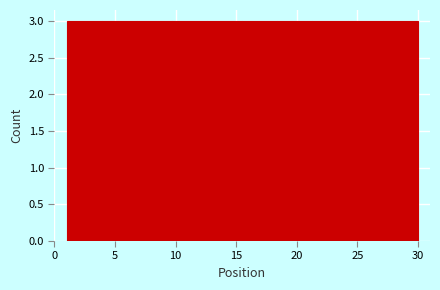

Reading left to right, transcribe this chart: for each bar, give the range it covers on the x-axis and its height. Neither the bar edges nor the heights are printed on the chart, so give them approximately, as read against the axes.

1.0 to 3.9: 3
3.9 to 6.8: 3
6.8 to 9.7: 3
9.7 to 12.6: 3
12.6 to 15.5: 3
15.5 to 18.4: 3
18.4 to 21.3: 3
21.3 to 24.2: 3
24.2 to 27.1: 3
27.1 to 30.0: 3